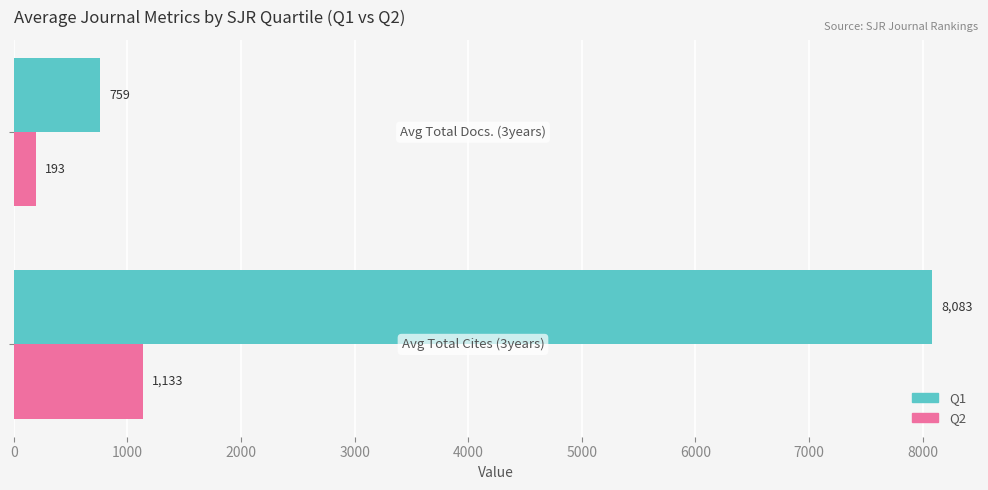

What is the maximum value for Q2?

1133.0